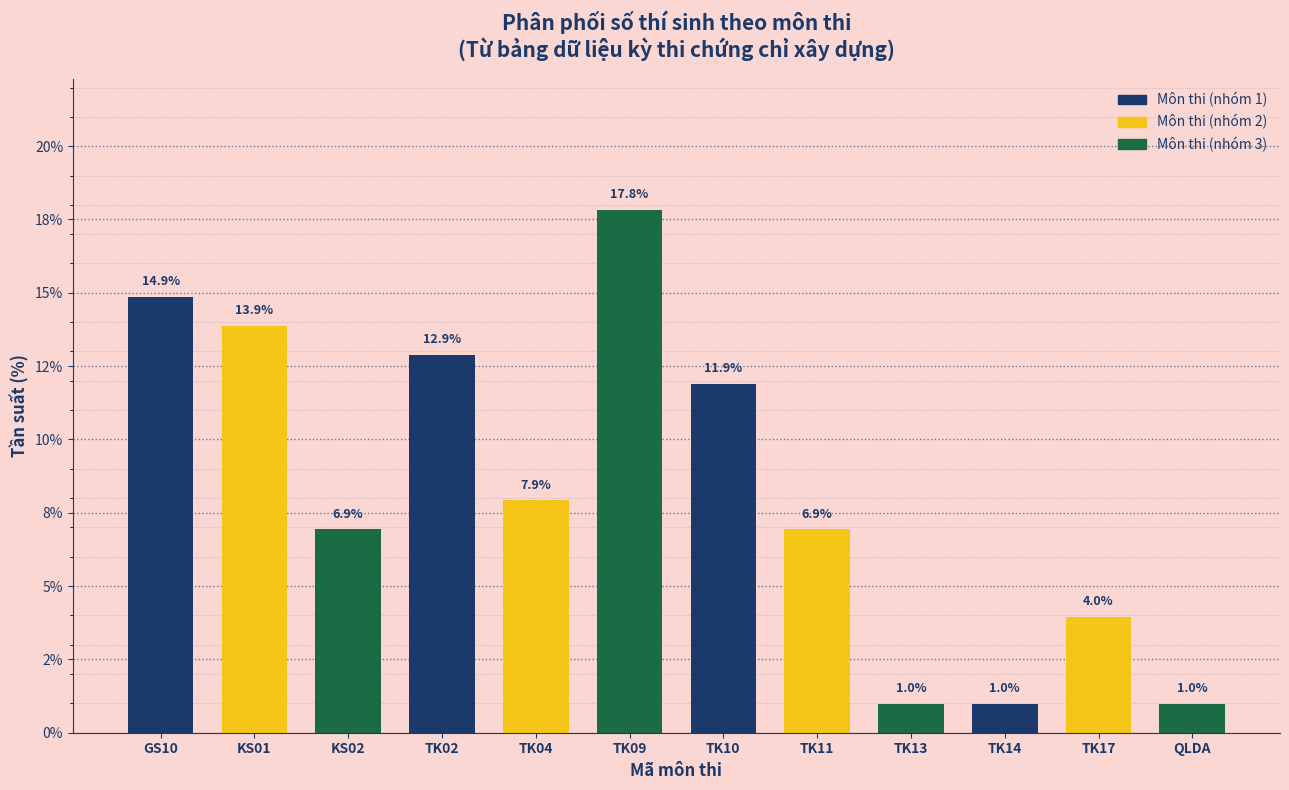

Does the chart contain any negative values?

No